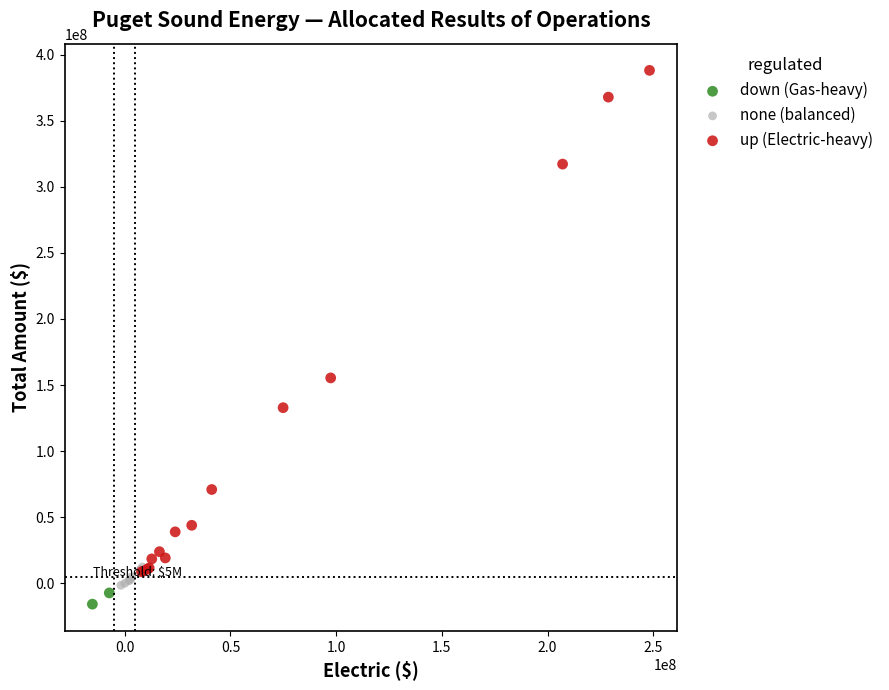

Which series reaches the maximum Y coordinate?

up (Electric-heavy)